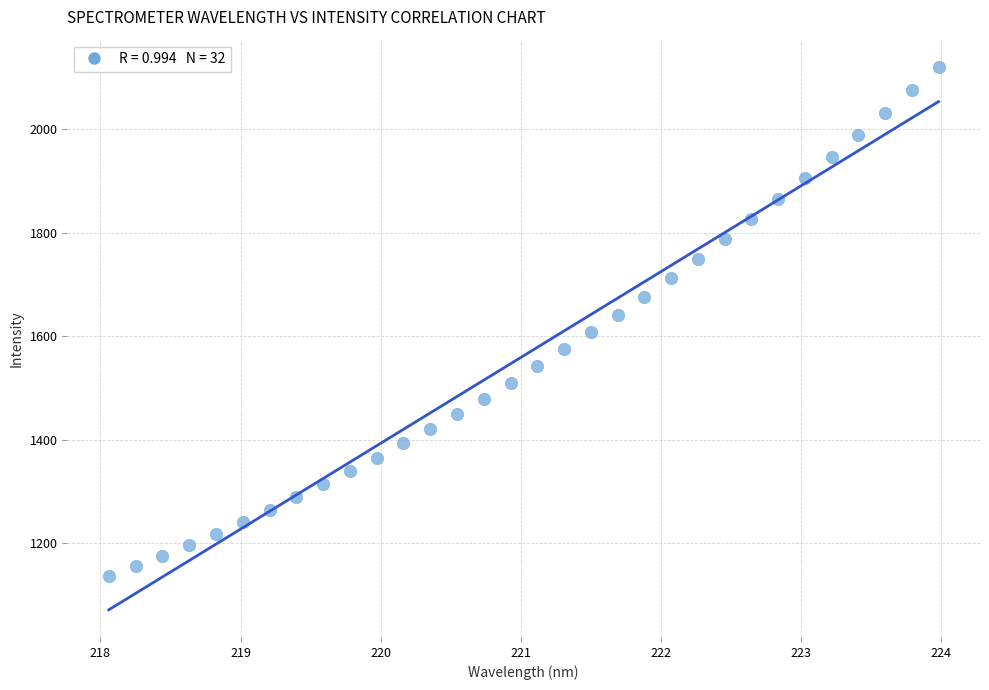

What is the range of Y values (max minus min)?

984.6